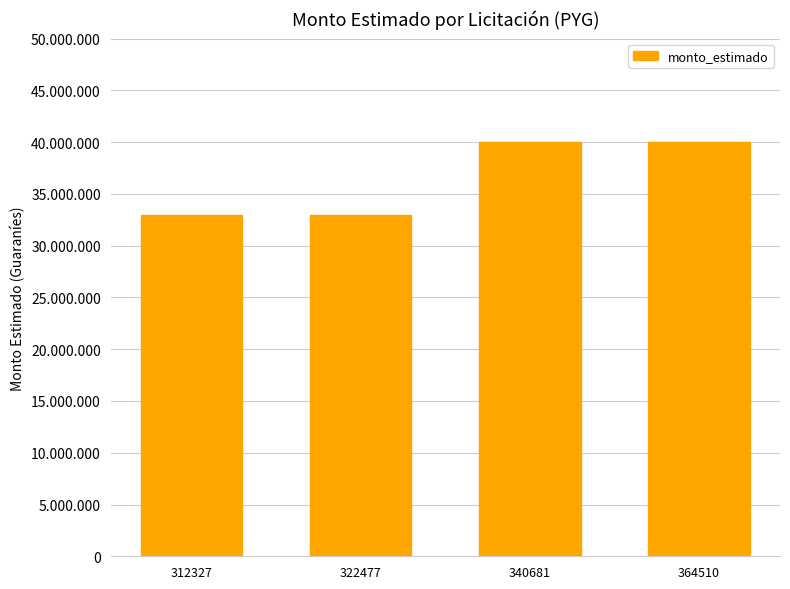

Are the bars horizontal?

No